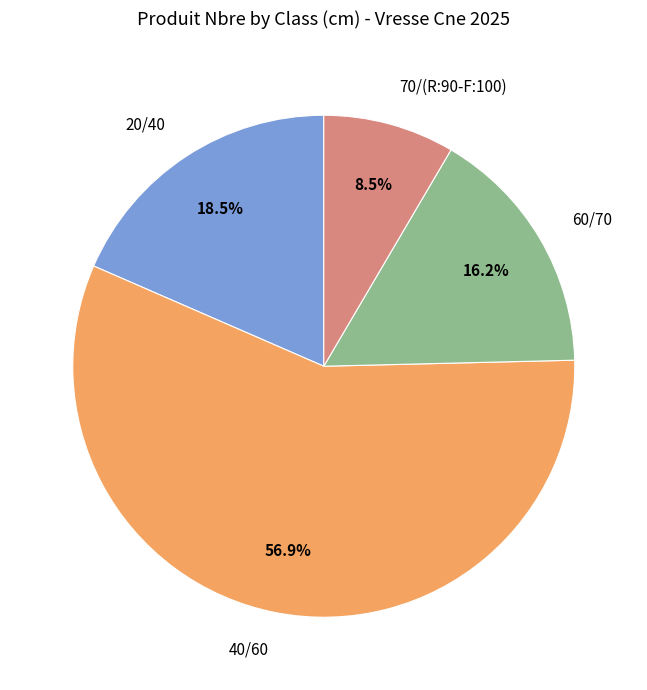

Is there a majority slice in this chart?

Yes